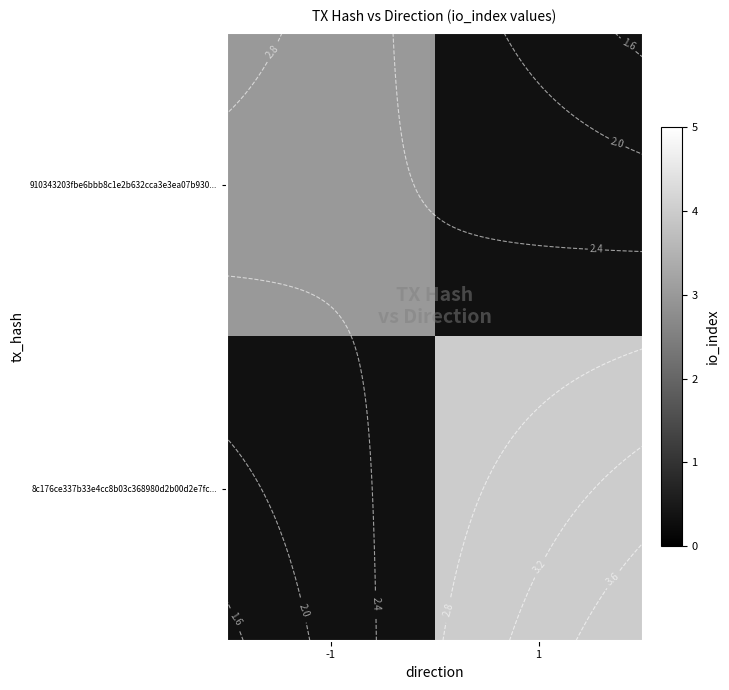

Is the value of 8c176ce337b33e4cc8b03c368980d2b00d2e7fc... at 1 greater than the value of 910343203fbe6bbb8c1e2b632cca3e3ea07b930... at -1?

Yes